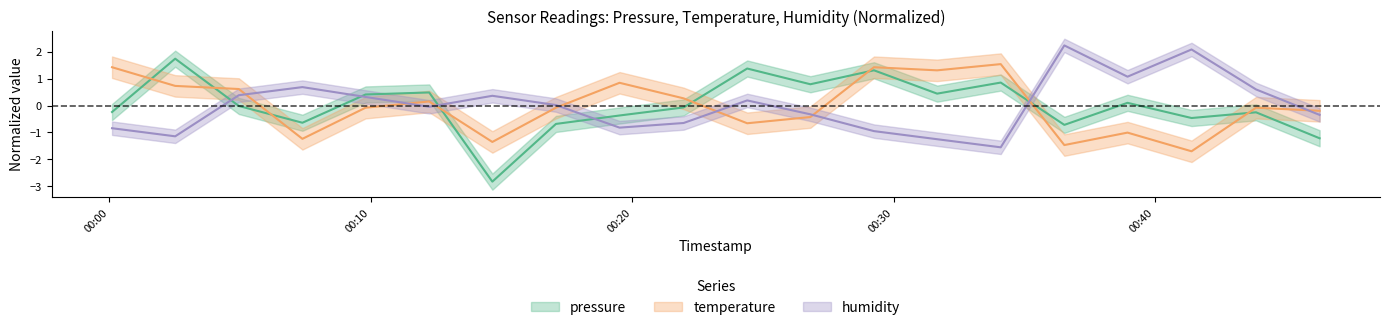

What is the sum of the pressure values at 2023-04-01T00:21:58 and 2023-04-01T00:04:57?

-0.1